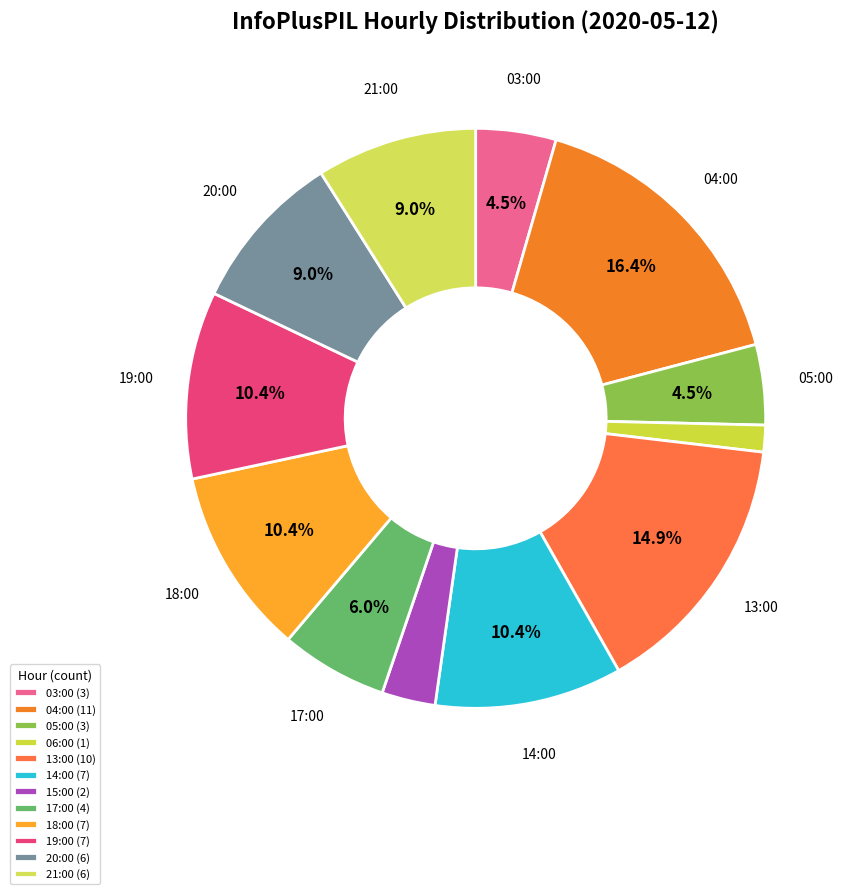

What is the change in value from 06:00 to 17:00?

+3